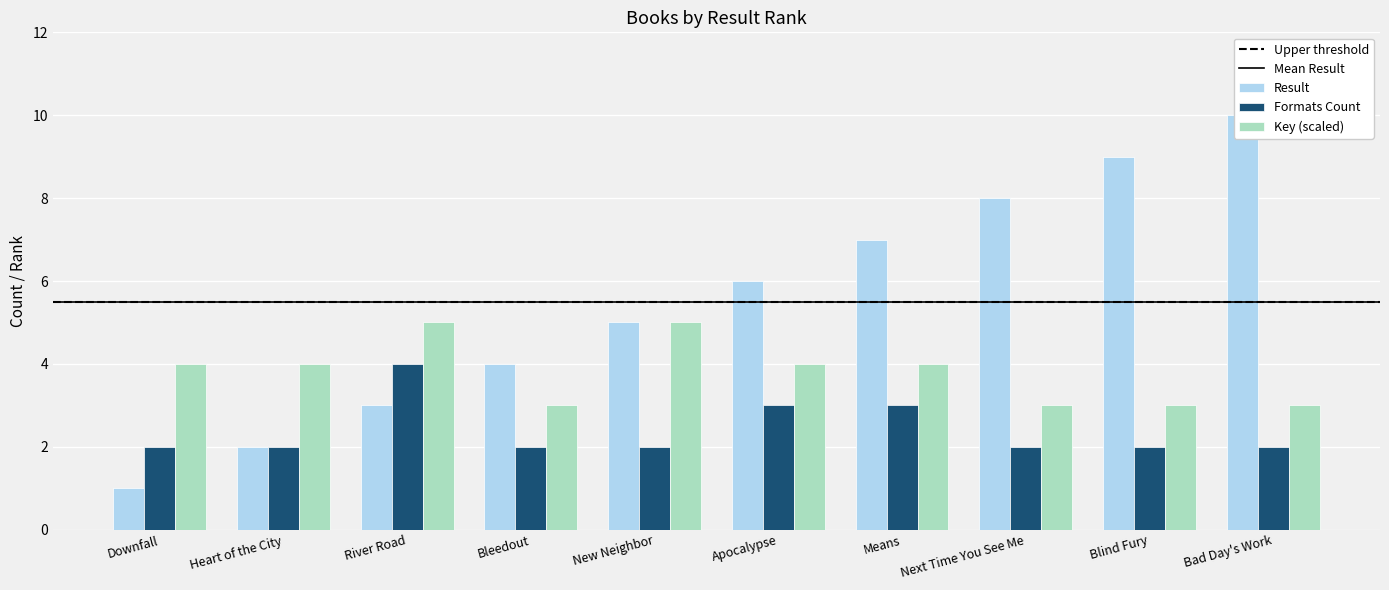

Where is Result nearest to the value 5?

New Neighbor